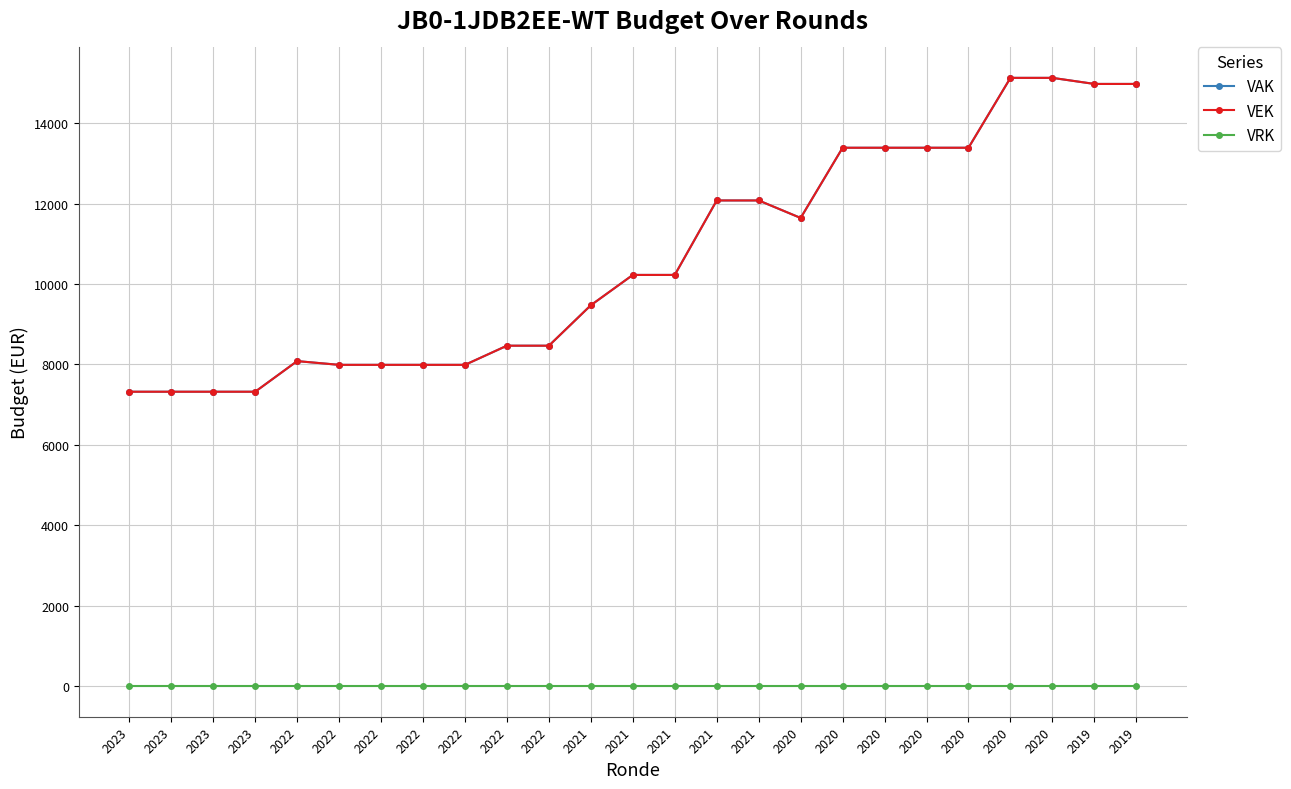

True or false: VAK has more than 1 points higher than both neighbors.

False